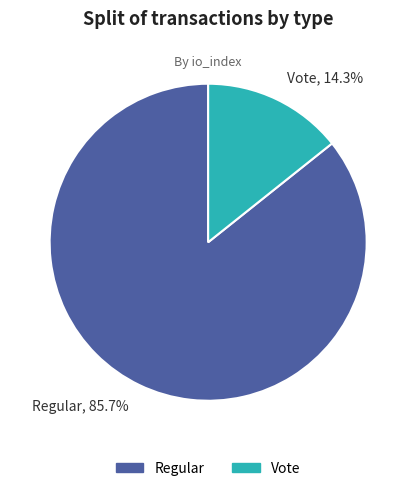

Combined, what portion of the pie is Vote, 14.3% and Regular, 85.7%?

100.0%